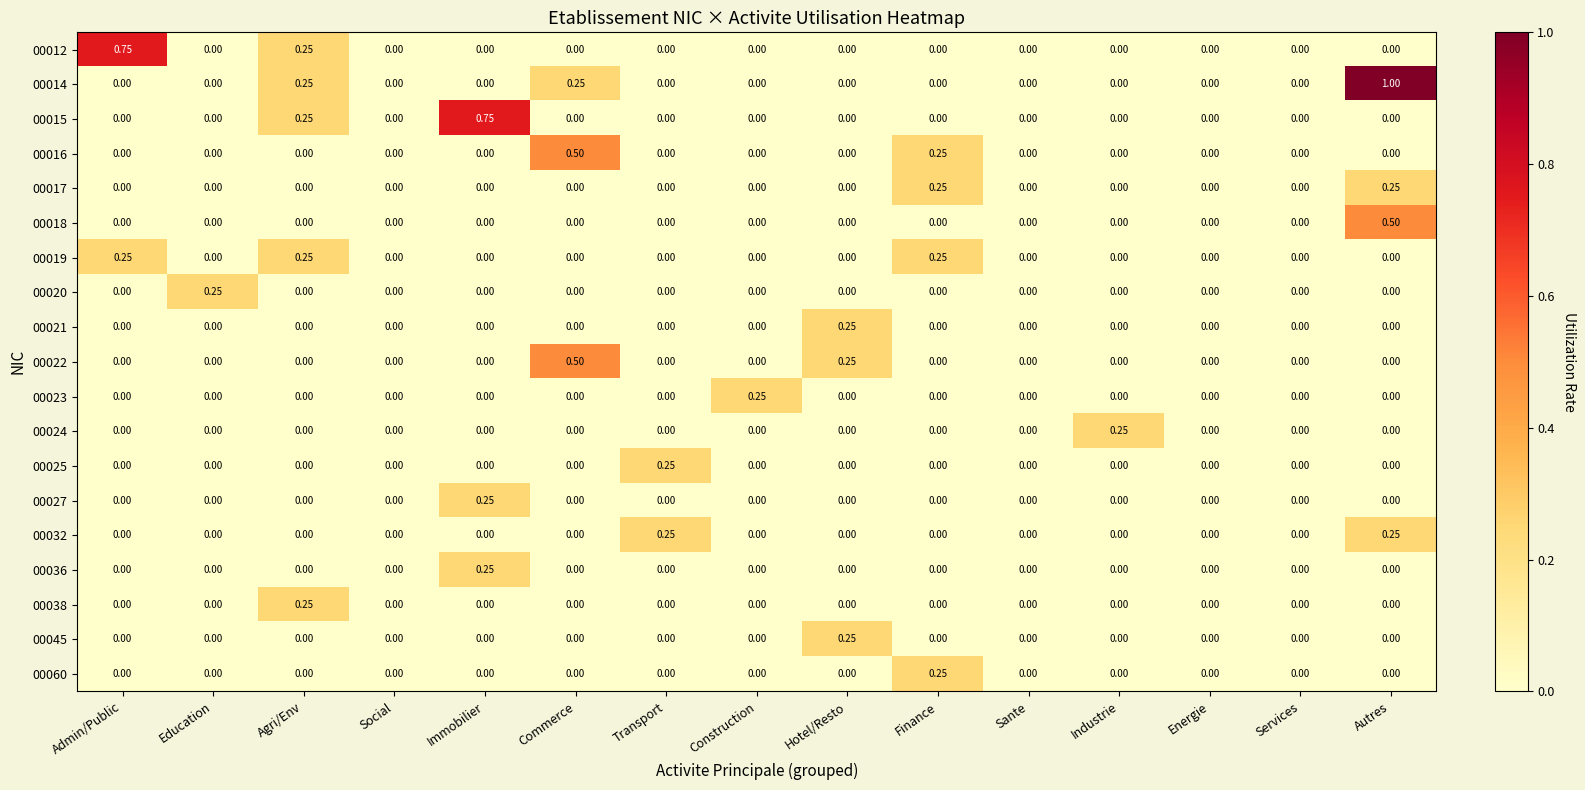

Which label corresponds to the largest value in the chart?

Autres